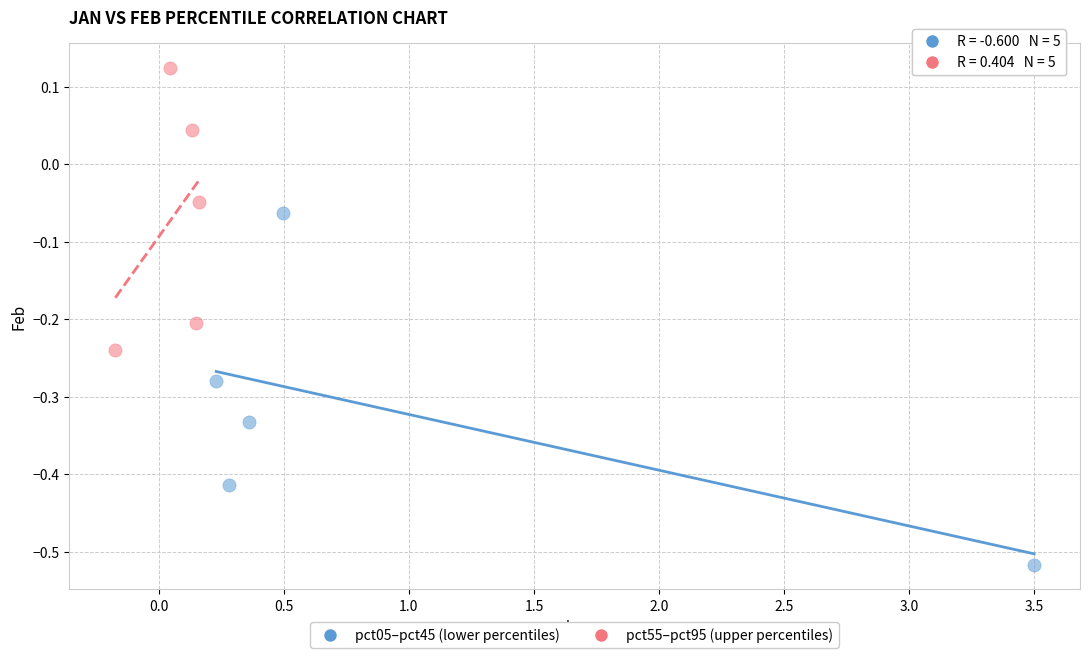

Which series contains the lowest Y value?

pct05–pct45 (lower percentiles)